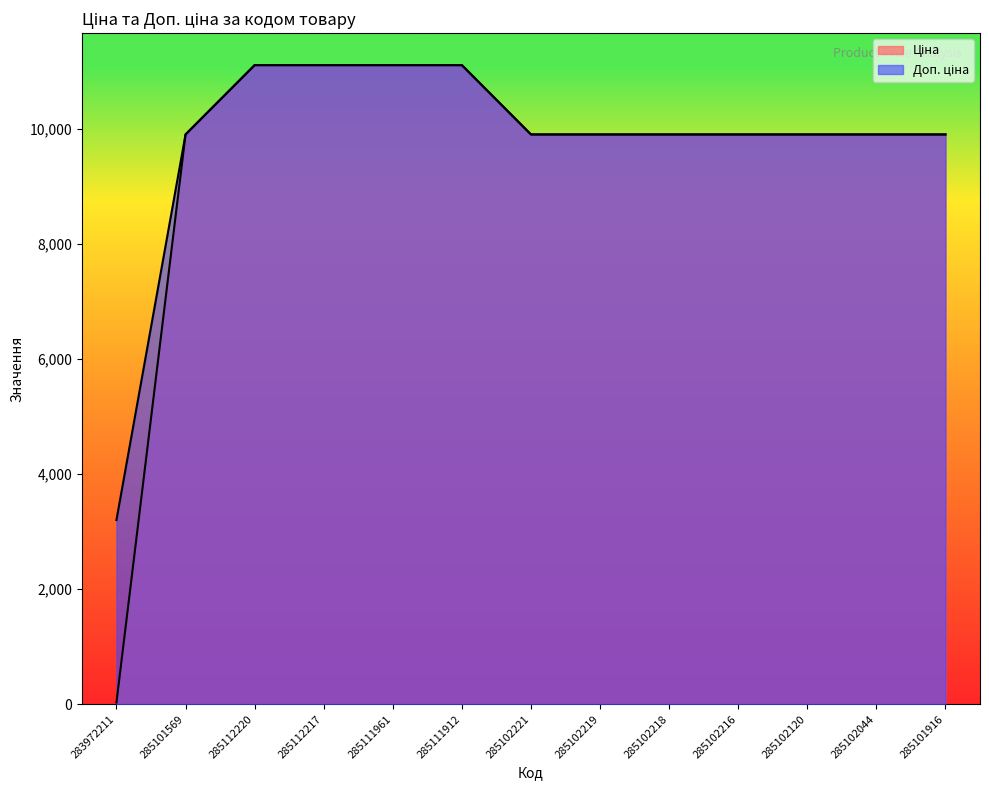

Which series has the largest range (max minus min)?

Ціна